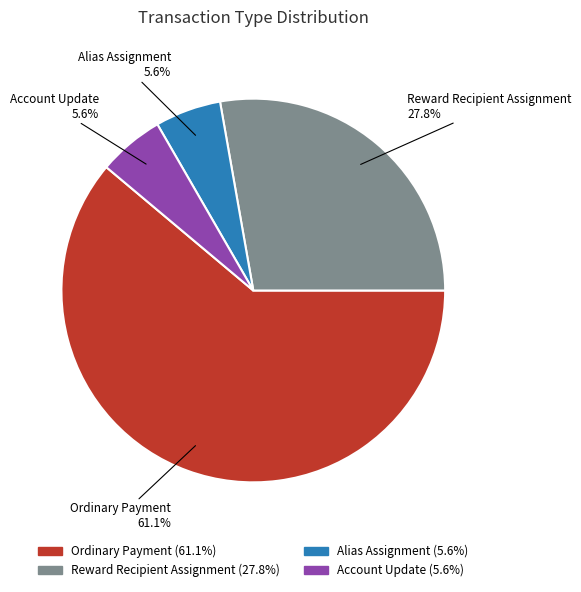

Between Reward Recipient Assignment and Alias Assignment, which is larger?

Reward Recipient Assignment